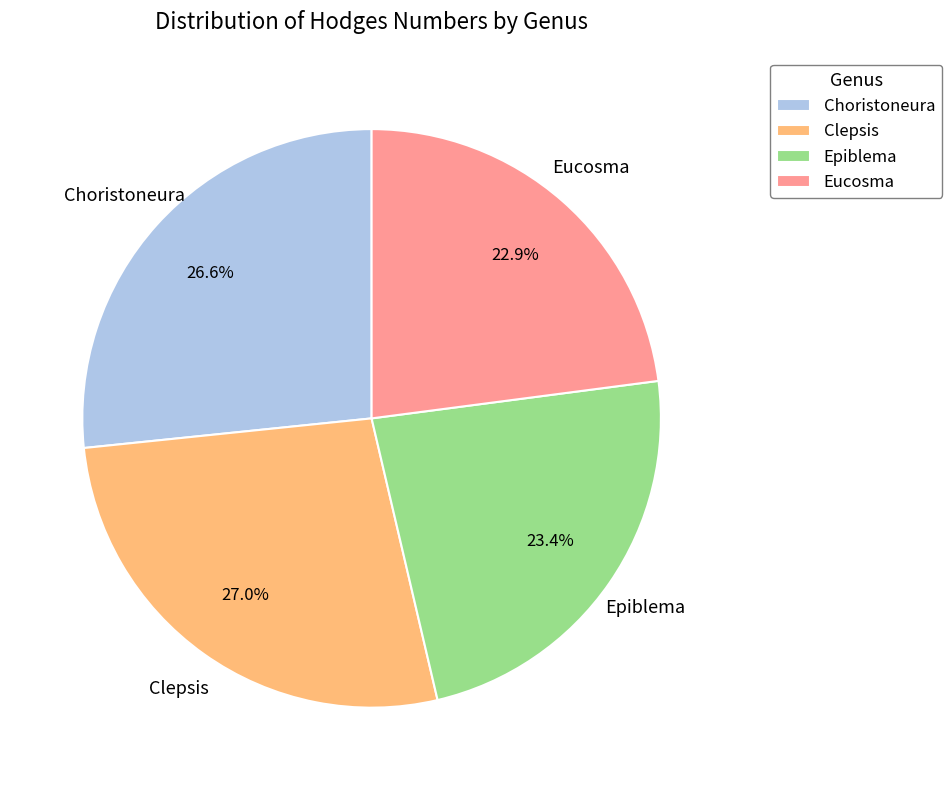

Which has a higher value, Epiblema or Choristoneura?

Choristoneura